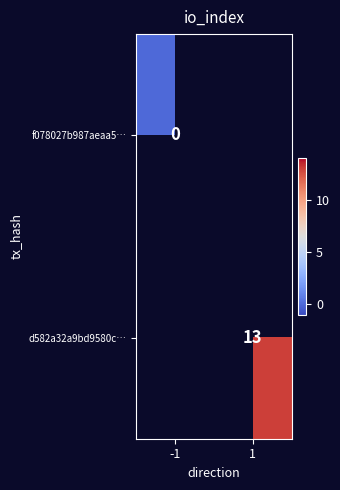

True or false: d582a32a9bd9580c… has a value of 21 at 1.

False